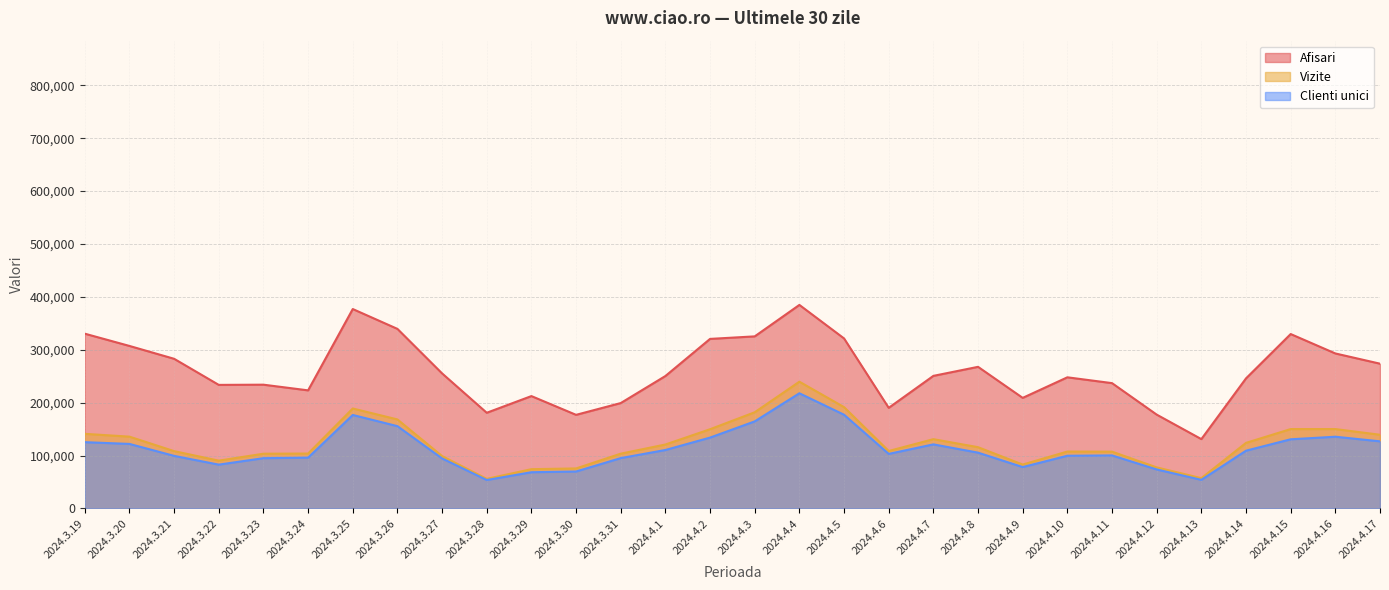

True or false: Clienti unici and Afisari intersect in this chart.

False